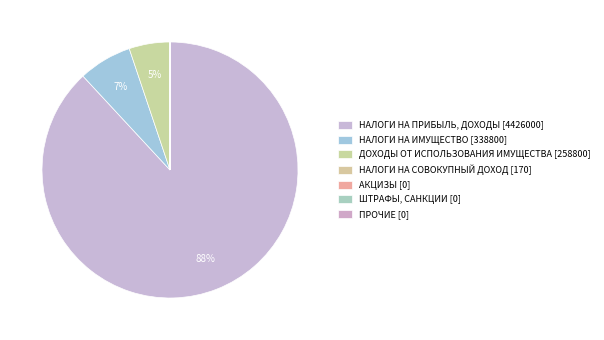

To the nearest percent, what is the difference between the НАЛОГИ НА ИМУЩЕСТВО [338800] and НАЛОГИ НА ПРИБЫЛЬ, ДОХОДЫ [4426000] slice percentages?

81%